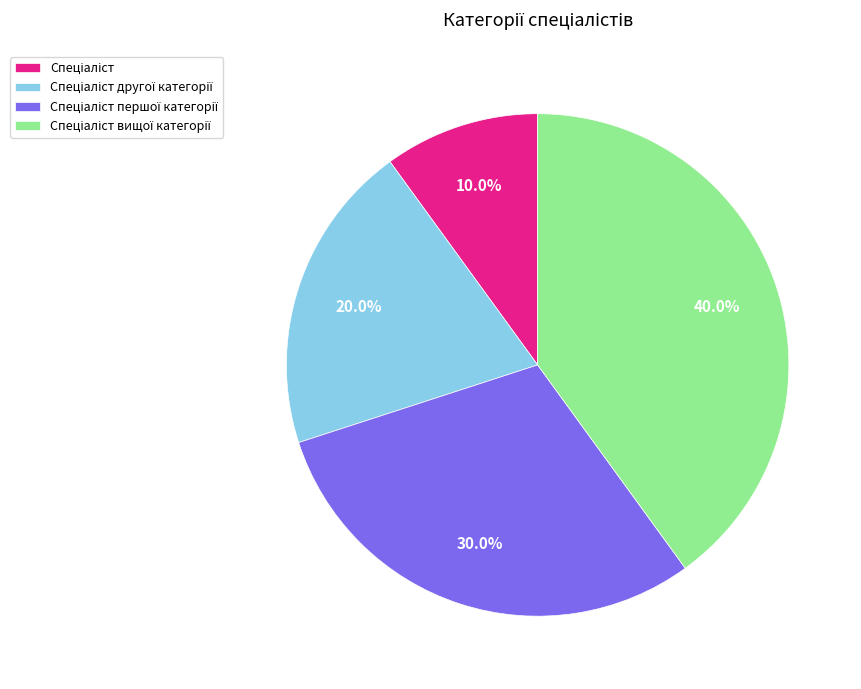

How many segments does this pie chart have?

4